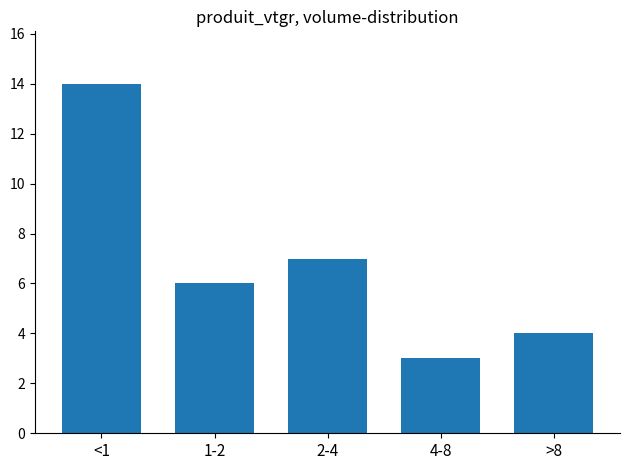

Reading left to right, what are all the values shown in this chart?

14	6	7	3	4